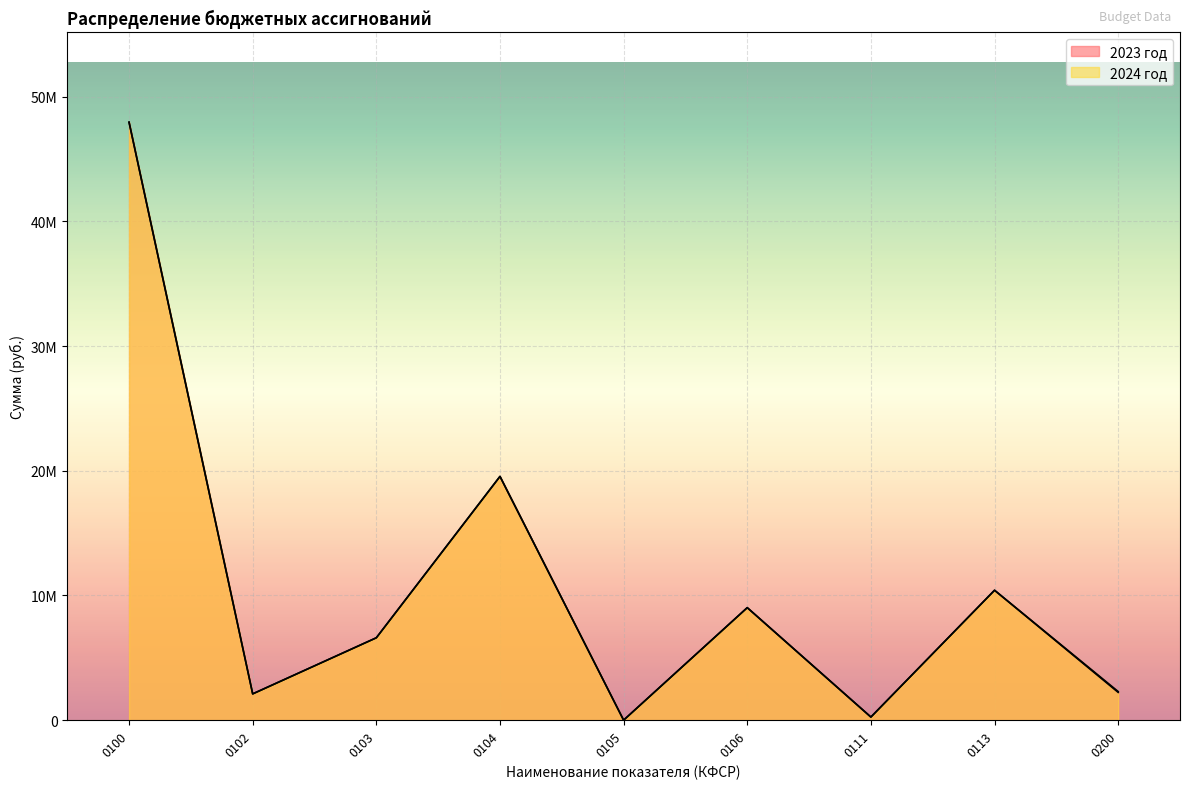

True or false: 2023 год and 2024 год cross at least once.

False